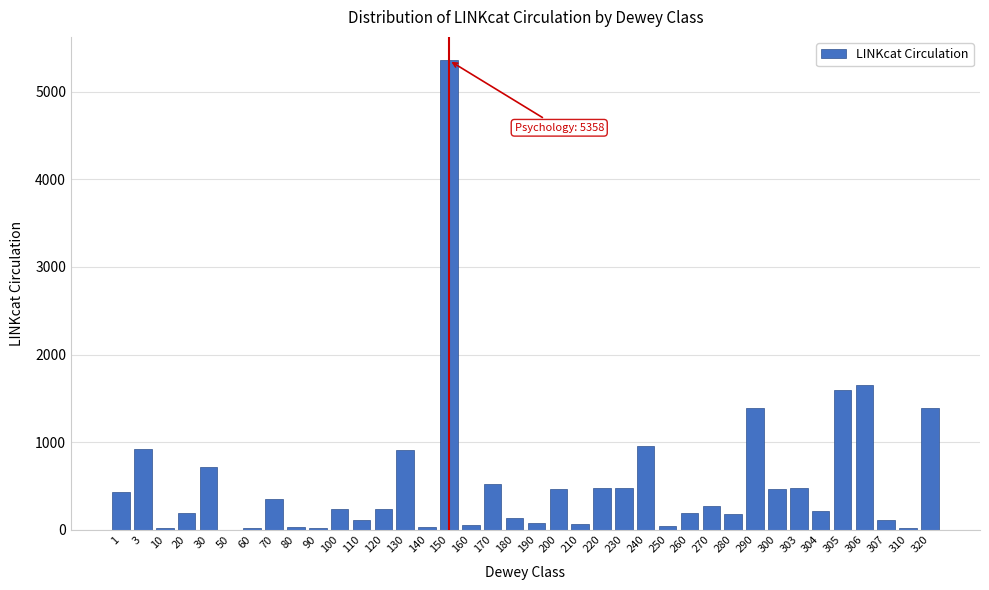

What is the ratio of the value at 3 to the value at 230?

1.9